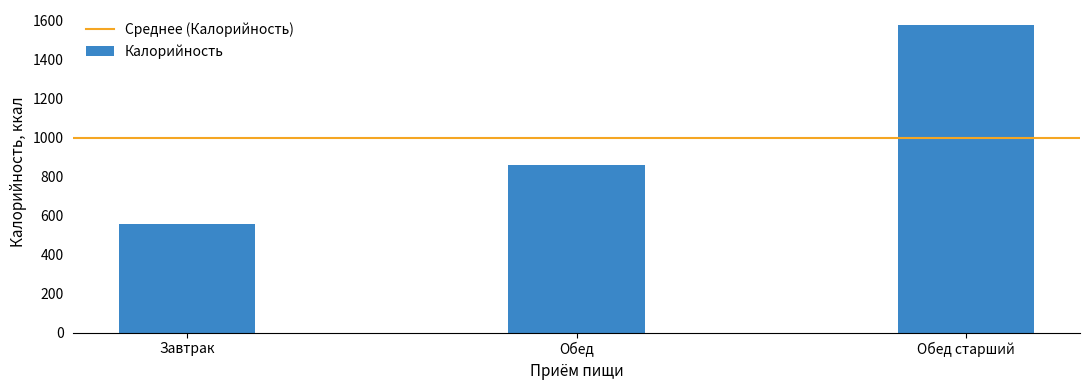

What position from the left is Обед старший?

3